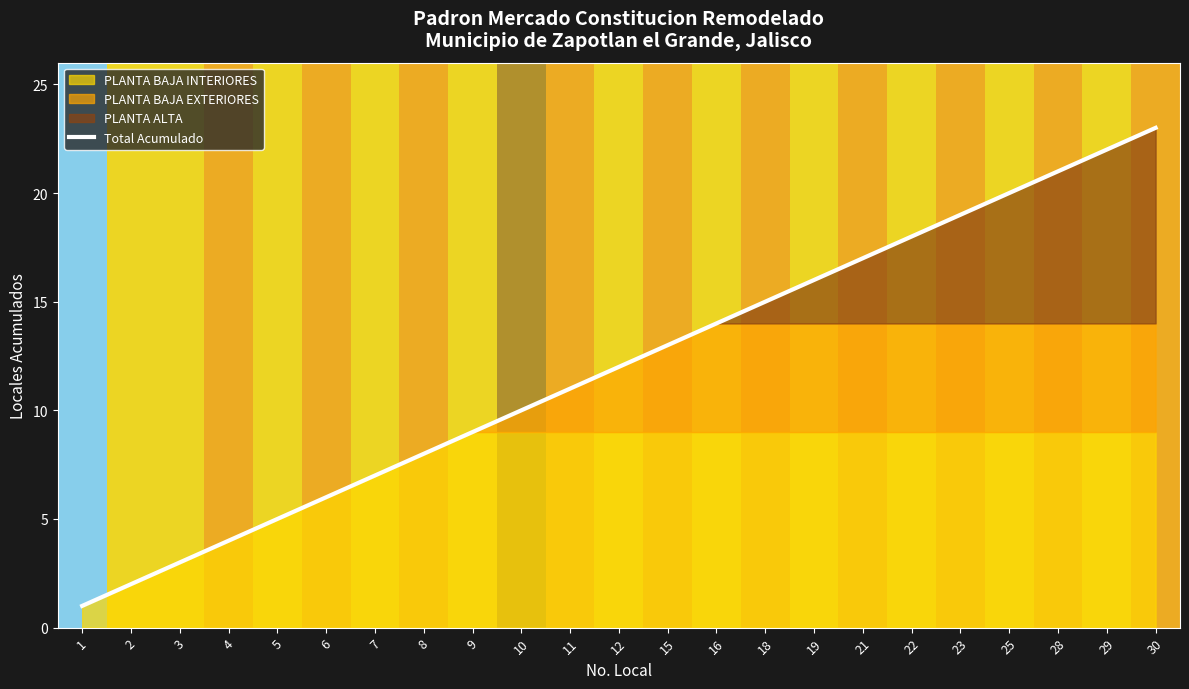

List the labels in order of value, smallest first.

1, 2, 3, 4, 5, 6, 7, 8, 9, 10, 11, 12, 15, 16, 18, 19, 21, 22, 23, 25, 28, 29, 30